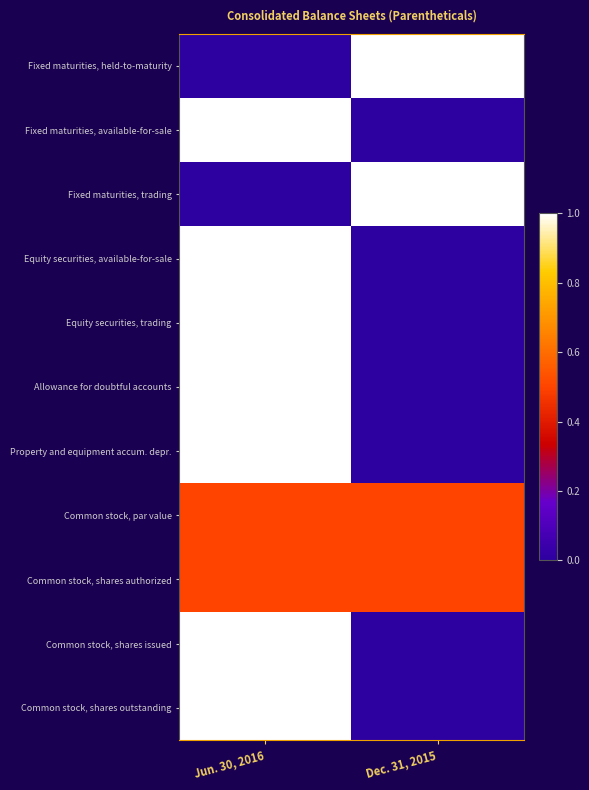

At Dec. 31, 2015, list the series in order from largest to smallest.

Fixed maturities, held-to-maturity, Fixed maturities, trading, Common stock, par value, Common stock, shares authorized, Fixed maturities, available-for-sale, Equity securities, available-for-sale, Equity securities, trading, Allowance for doubtful accounts, Property and equipment accum. depr., Common stock, shares issued, Common stock, shares outstanding